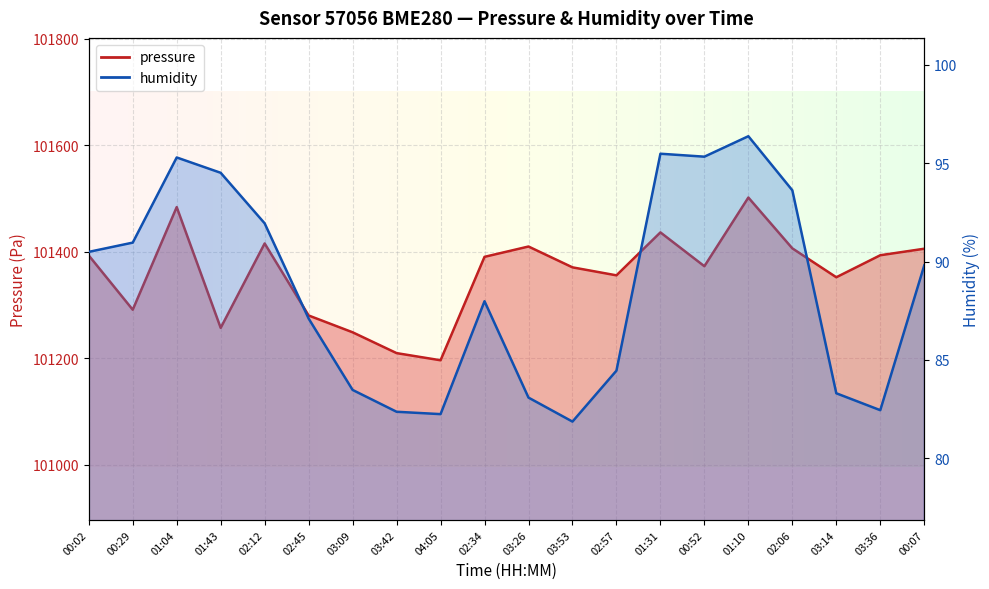

Which series has the largest range (max minus min)?

pressure